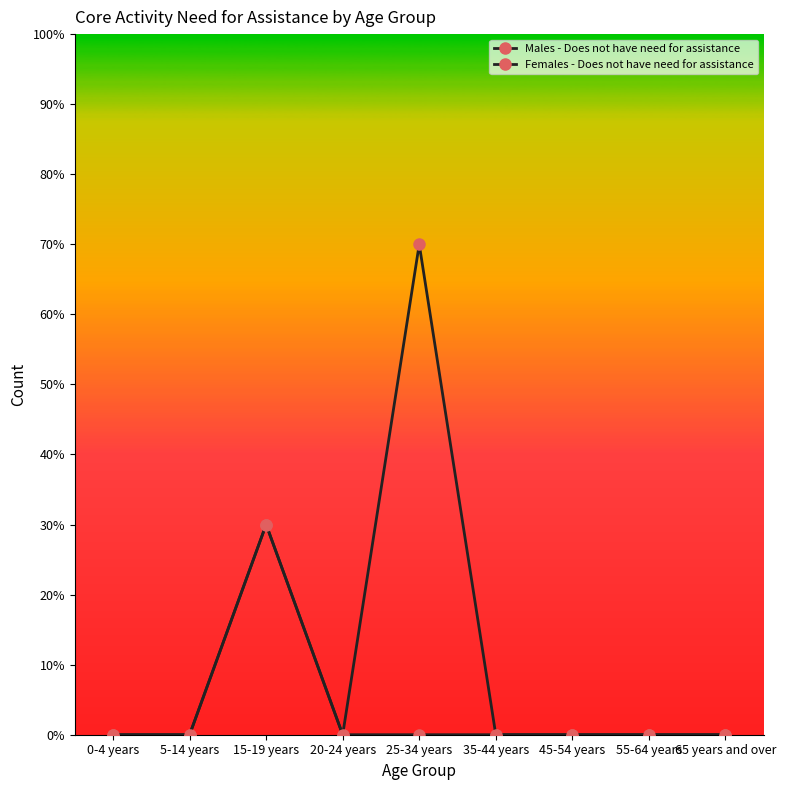

Does the chart have visible grid lines?

No